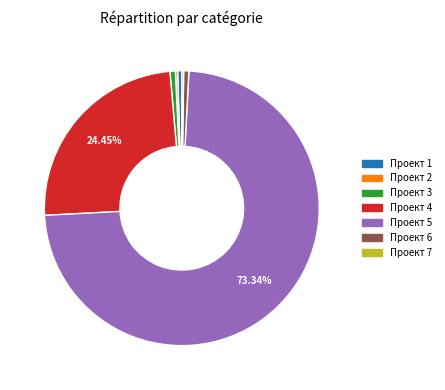

Which has a higher value, Проект 4 or Проект 1?

Проект 4